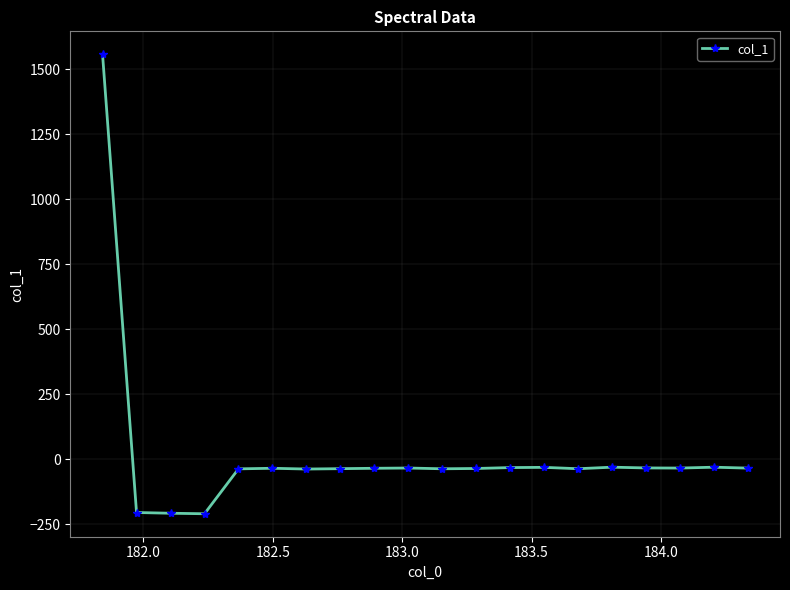

Count the number of values greater than -35.

9